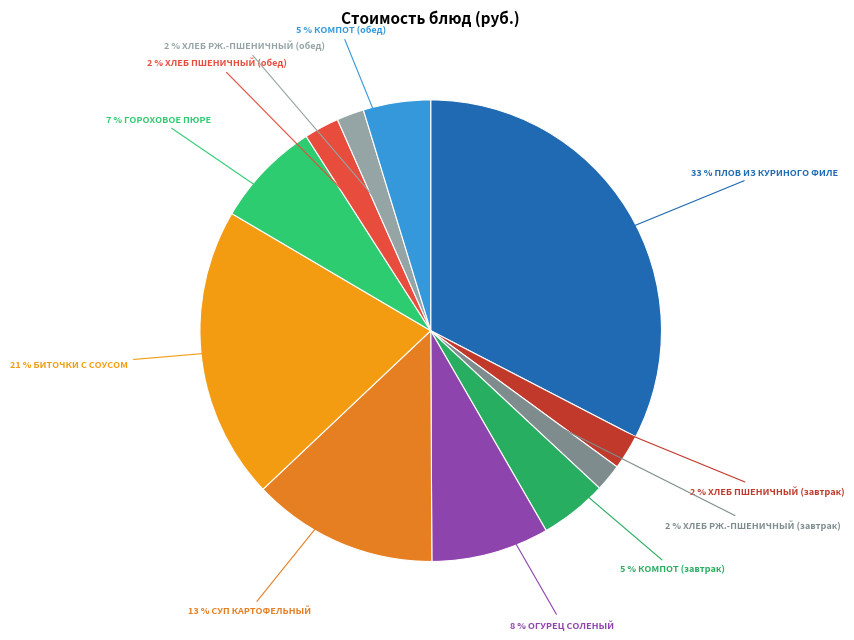

Does any single category account for the majority?

No